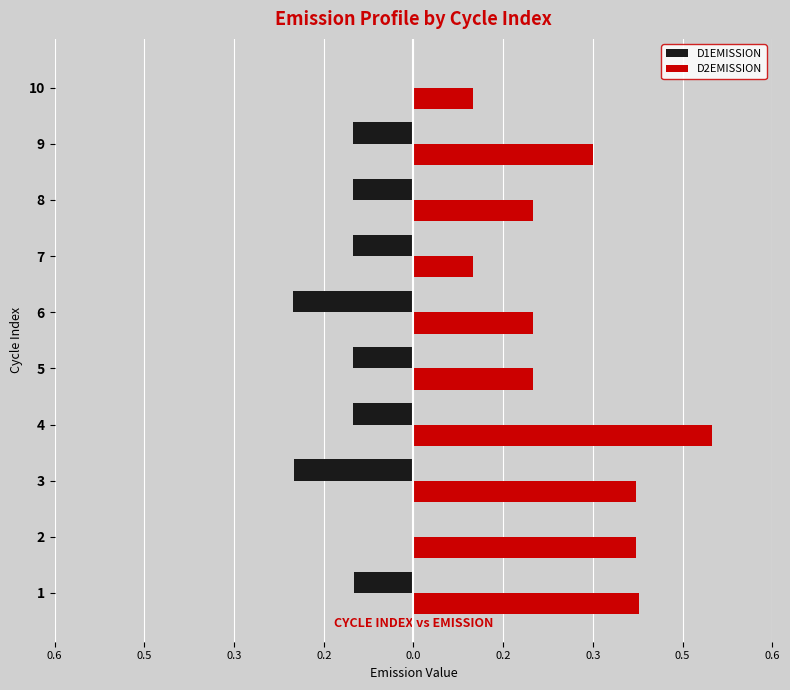

At how many categories does at least one series exceed 0?

10